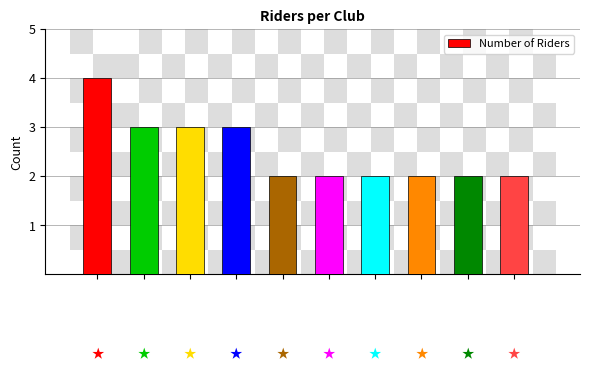

How many data points does each series have?

10